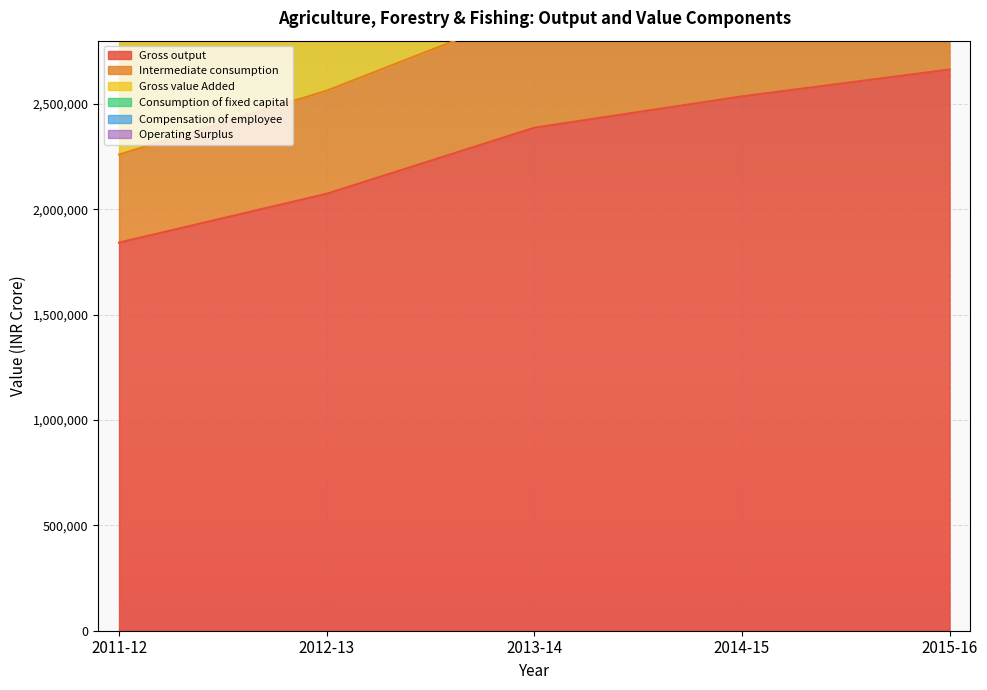

How many data points in Operating Surplus are less than 4886408?

2